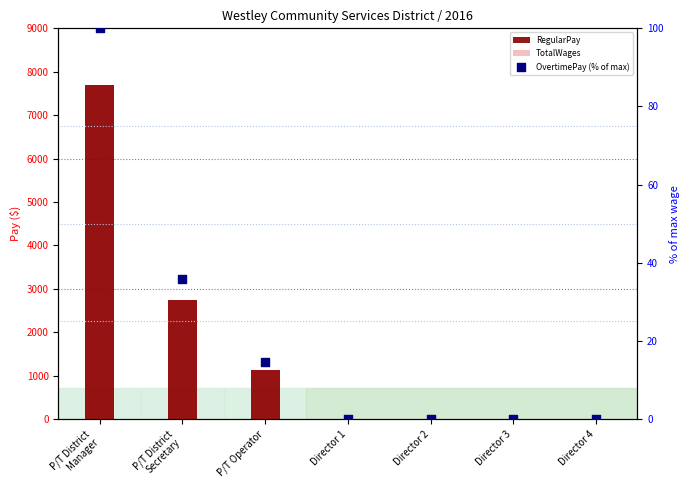

What are all the series names shown in the legend?

RegularPay, TotalWages, OvertimePay (% of max)